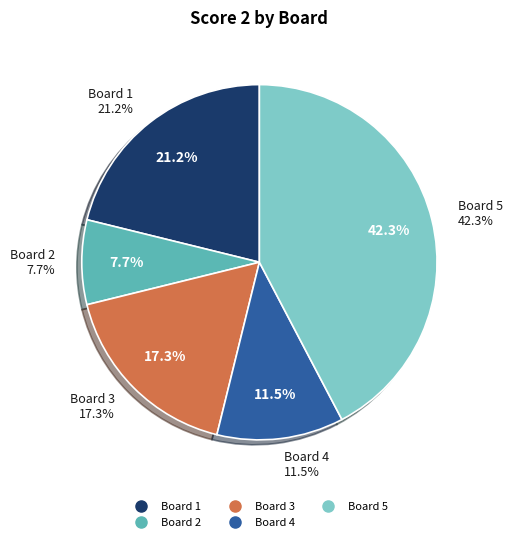

To the nearest percent, what percentage of the pie is Board 5?

42%